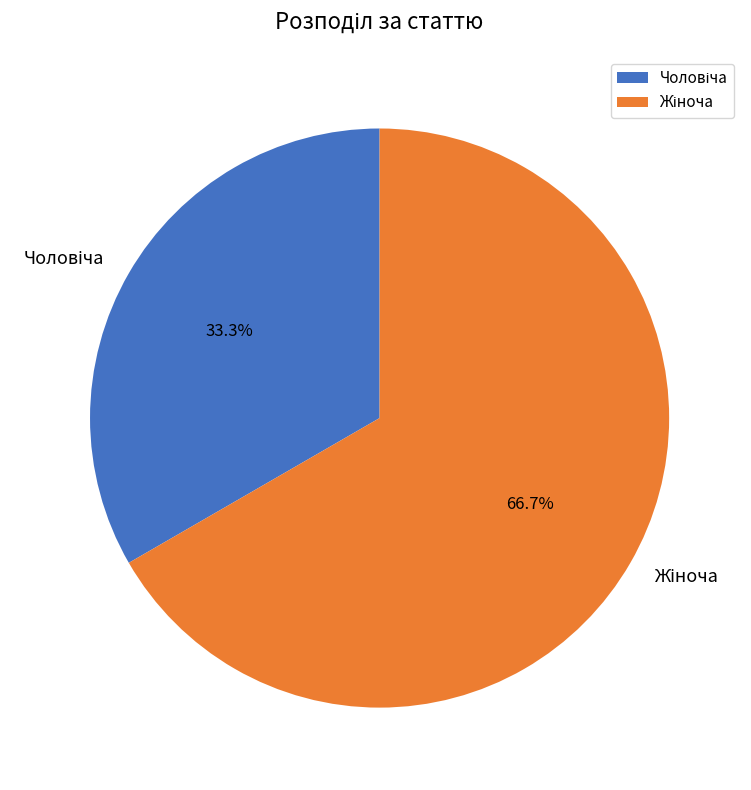

How many segments does this pie chart have?

2